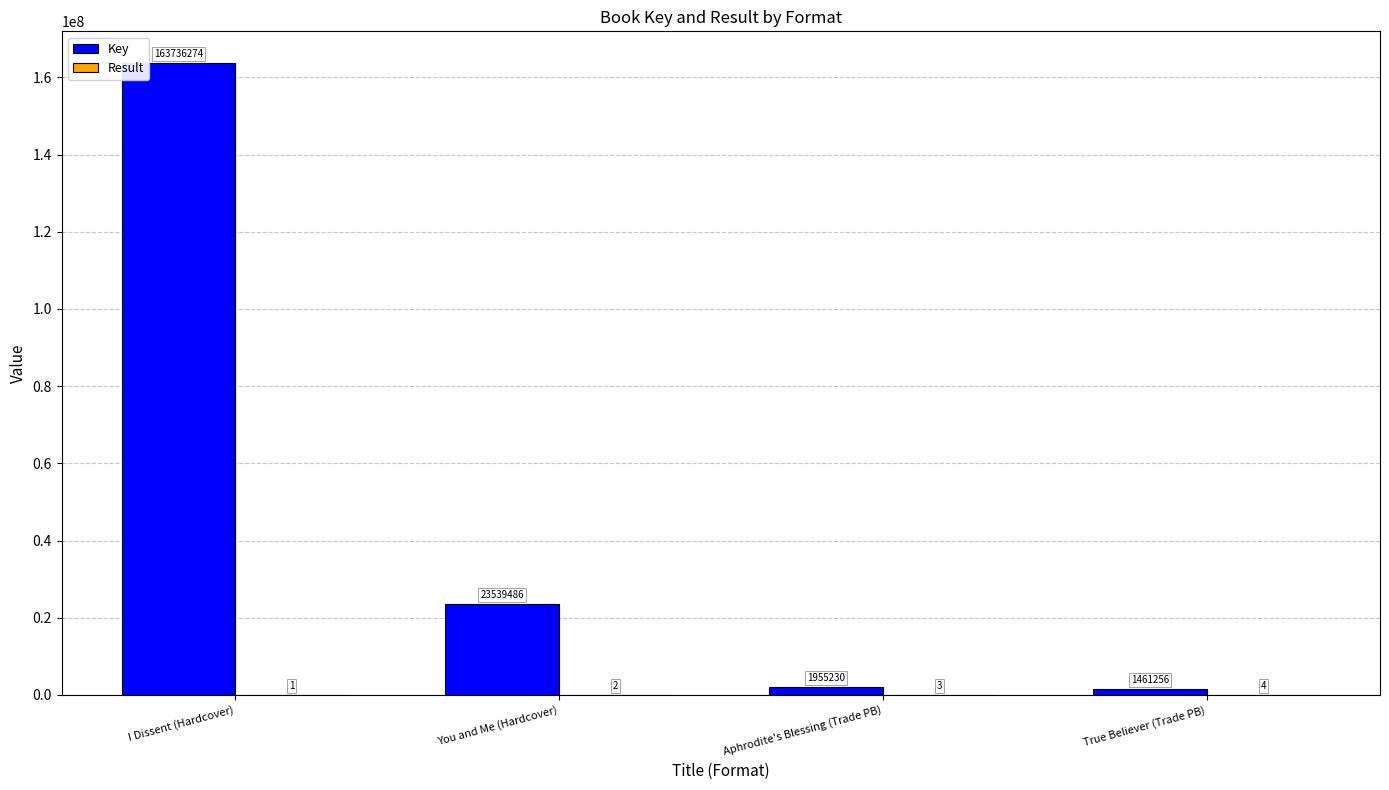

True or false: Key has a value of 23539486 at You and Me (Hardcover).

True